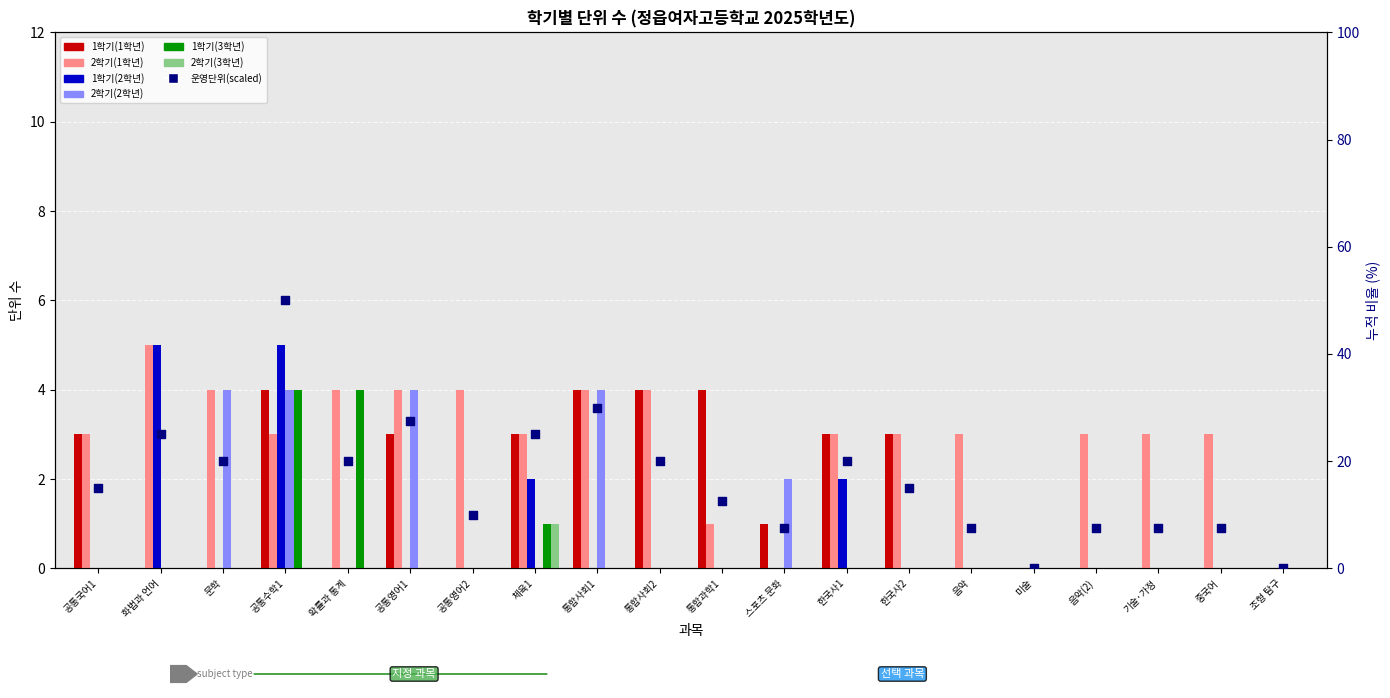

At which category is the sum across all series the highest?

공통수학1